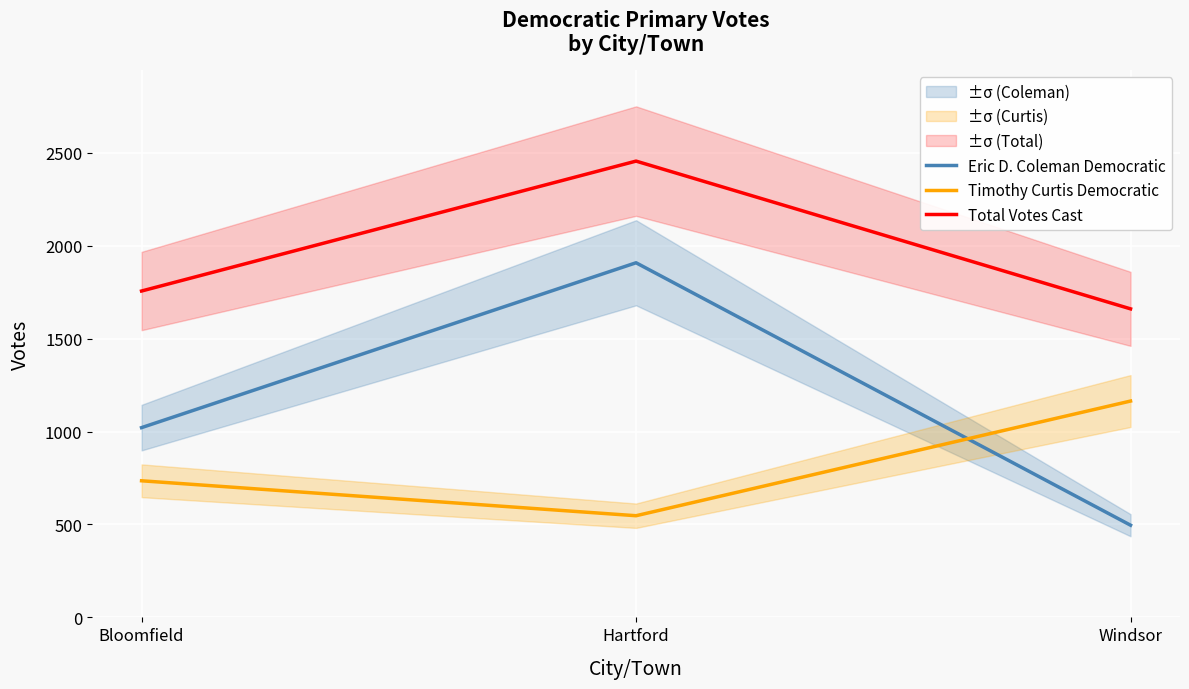

What is the difference between the maximum and second lowest values in the Timothy Curtis Democratic series?

429